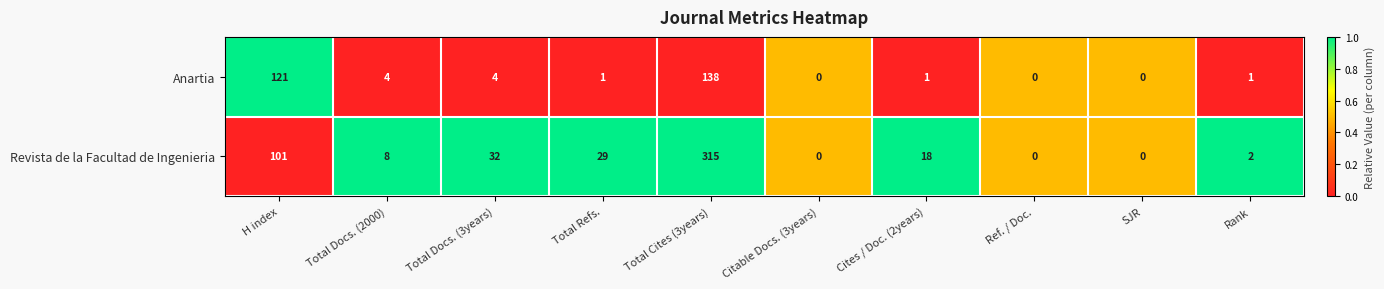

What is the difference between the second highest and second lowest values in the Anartia series?

121